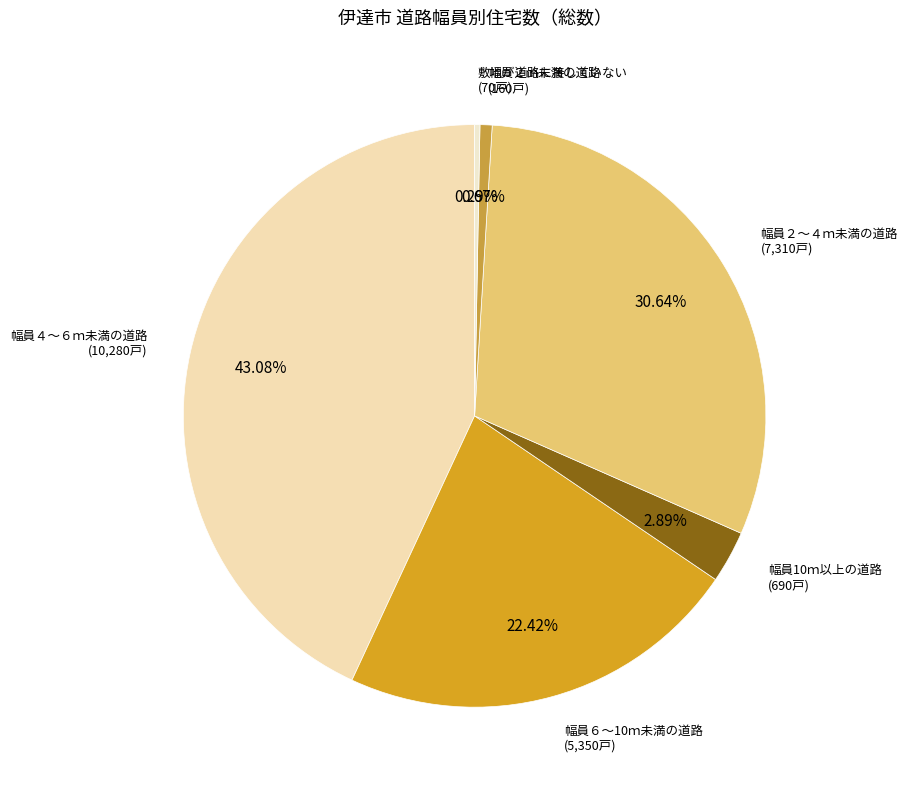

Do 敷地が道路に接していない and 幅員６～10ｍ未満の道路 together represent more than half of the pie?

No